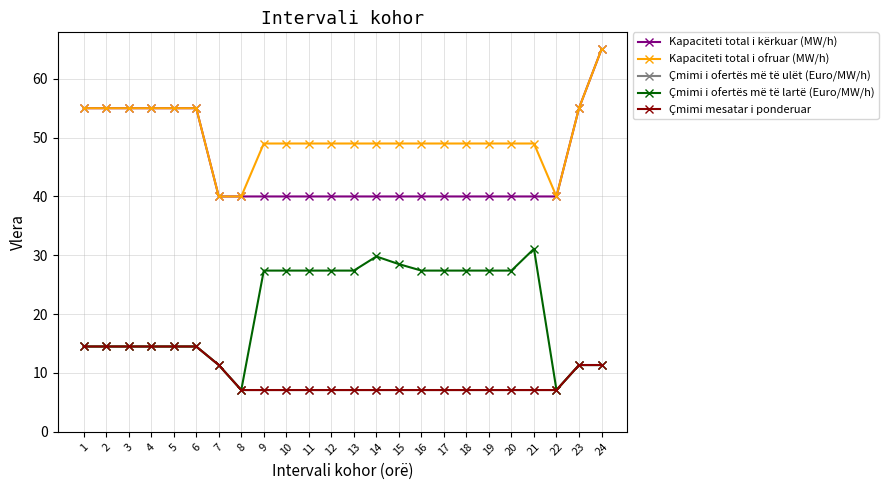

Does the chart have visible grid lines?

Yes